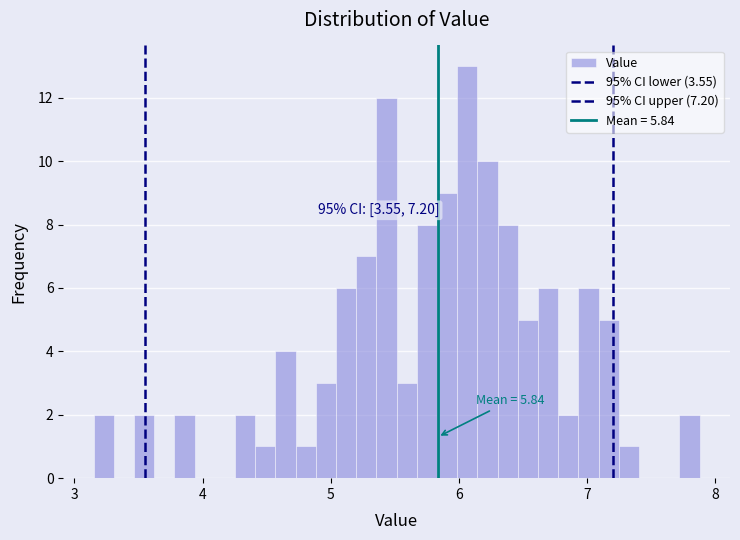

Read against the x-axis, roughly where is the centre of the tallest bar?

6.1